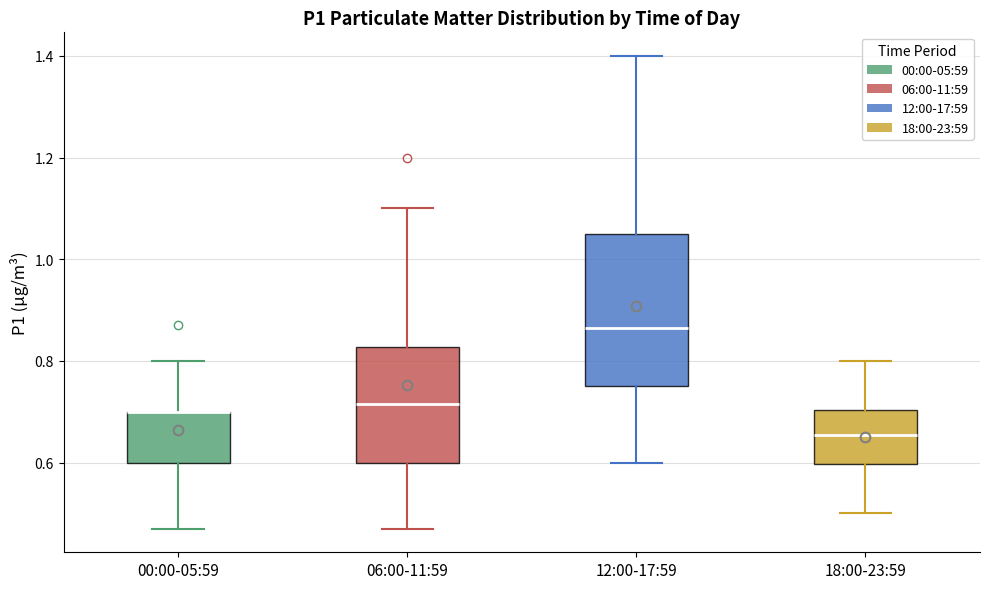

Reading left to right, read every box against the y-axis: the position of its median line, the range the box covers, and the ends of its whiskers. The values are not printed on the chart, so give them approximately, as read against the axis.

00:00-05:59: median 0.70 (drawn on the box's upper edge), box 0.60 to 0.70, whiskers 0.48 to 0.80
06:00-11:59: median 0.72, box 0.60 to 0.82, whiskers 0.48 to 1.10
12:00-17:59: median 0.86, box 0.76 to 1.06, whiskers 0.60 to 1.40
18:00-23:59: median 0.66, box 0.60 to 0.70, whiskers 0.50 to 0.80